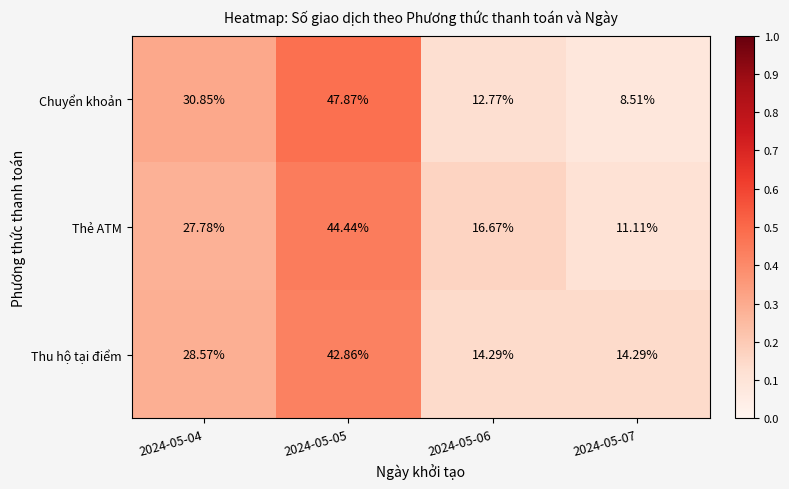

Which series changed the most between 2024-05-04 and 2024-05-06?

Chuyển khoản